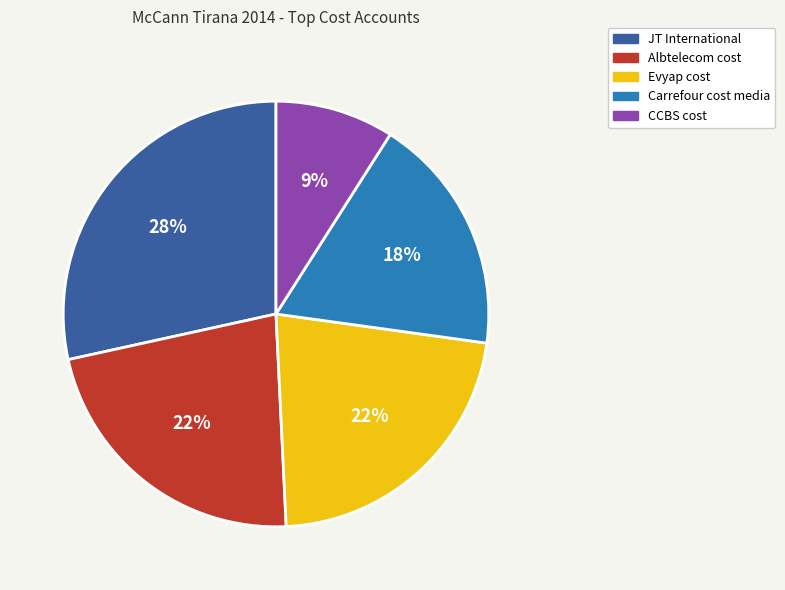

Which category has the smallest portion of the pie?

CCBS cost